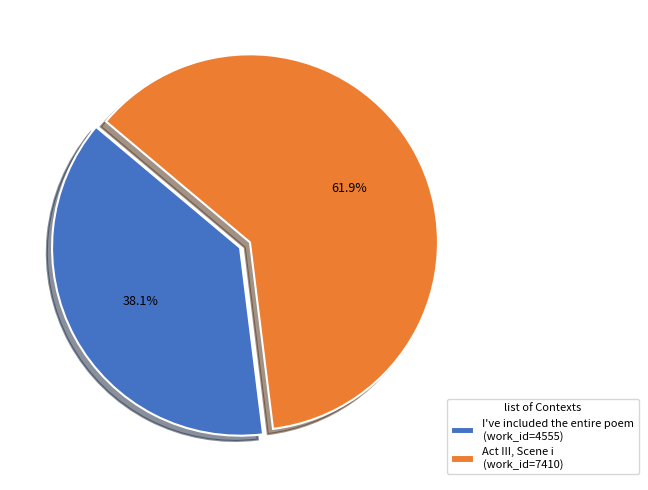

The I've included the entire poem slice represents 38% of the pie. True or false?

True